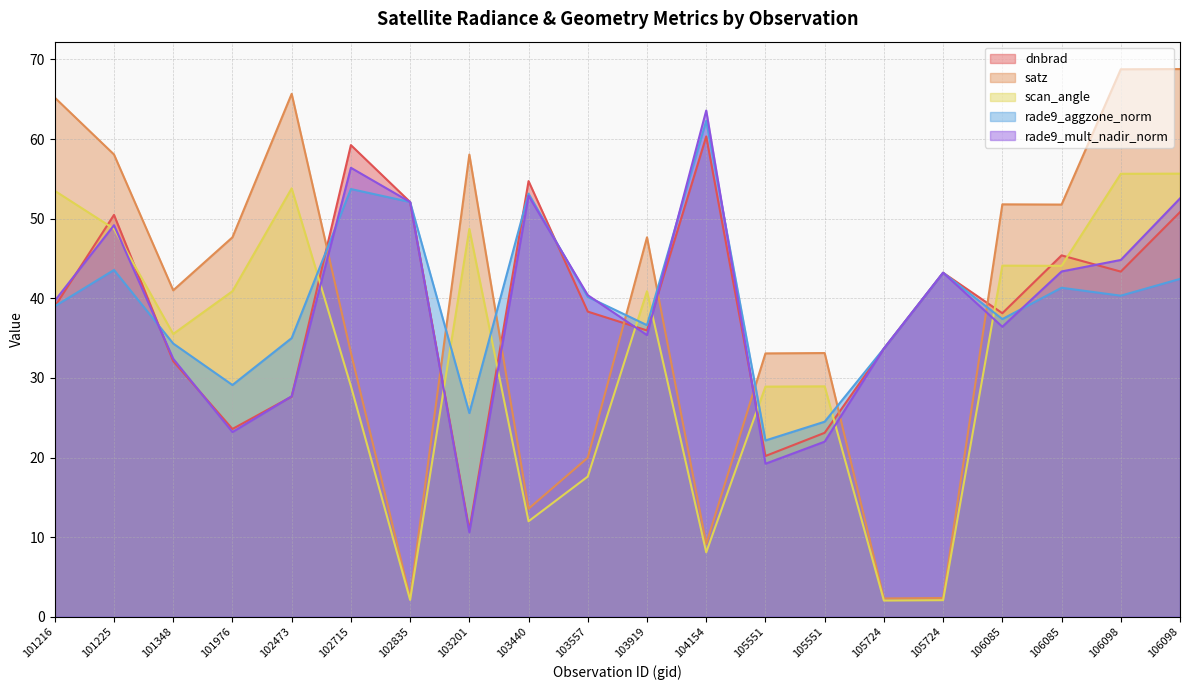

Where do scan_angle and rade9_mult_nadir_norm first cross each other?

101216 and 101225